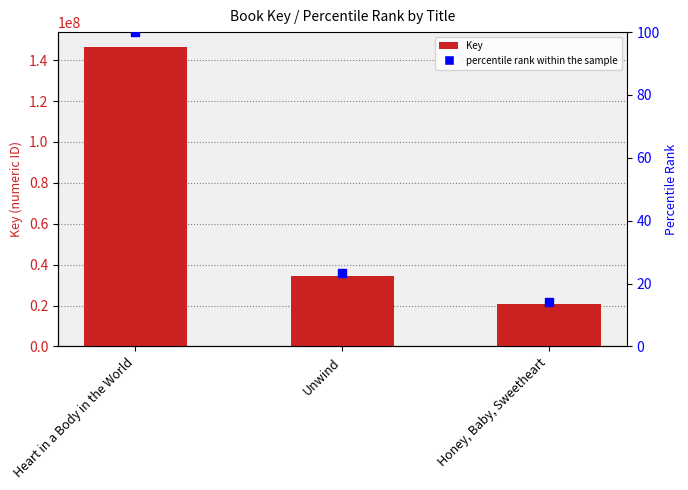

Which series reaches the maximum Y coordinate?

Key